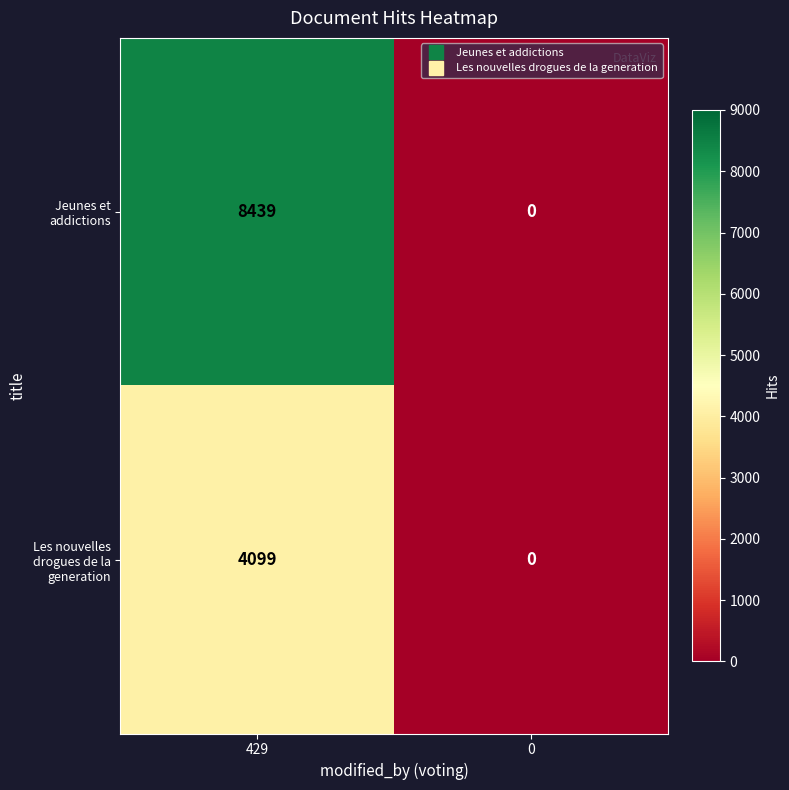

List the series in order of their peak value, highest first.

Jeunes et addictions, Les nouvelles drogues de la generation